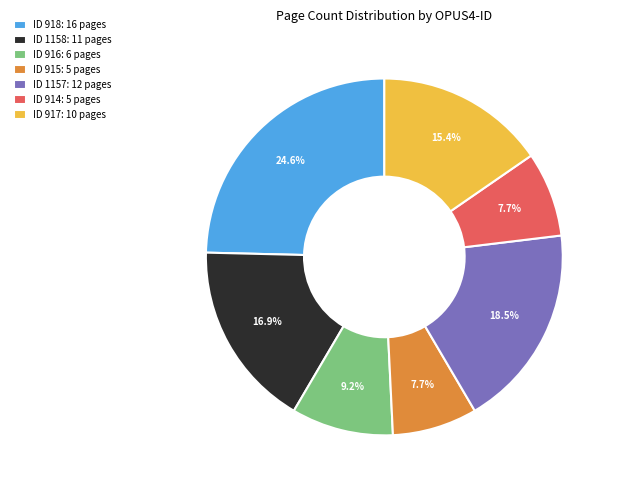

Which has a higher value, ID 918: 16 pages or ID 917: 10 pages?

ID 918: 16 pages